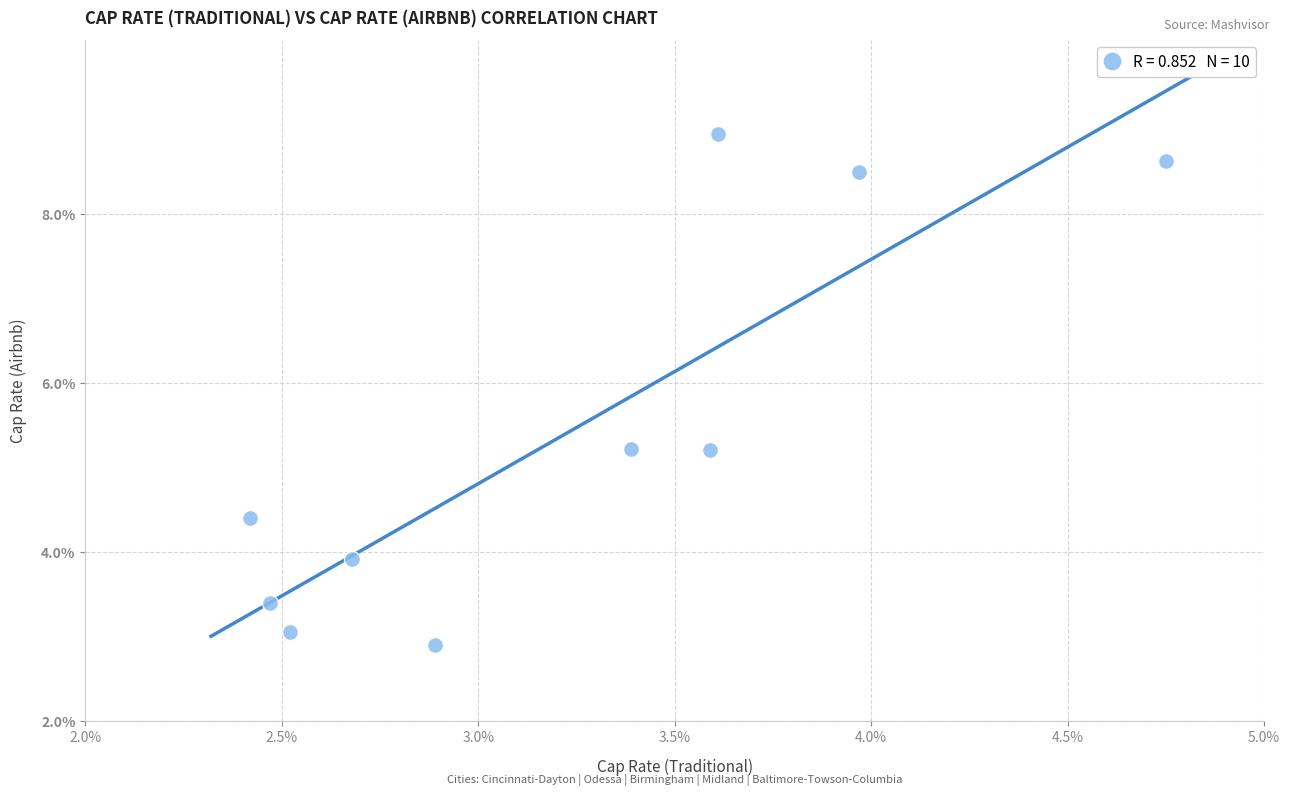

What is the average Y value?

5.4